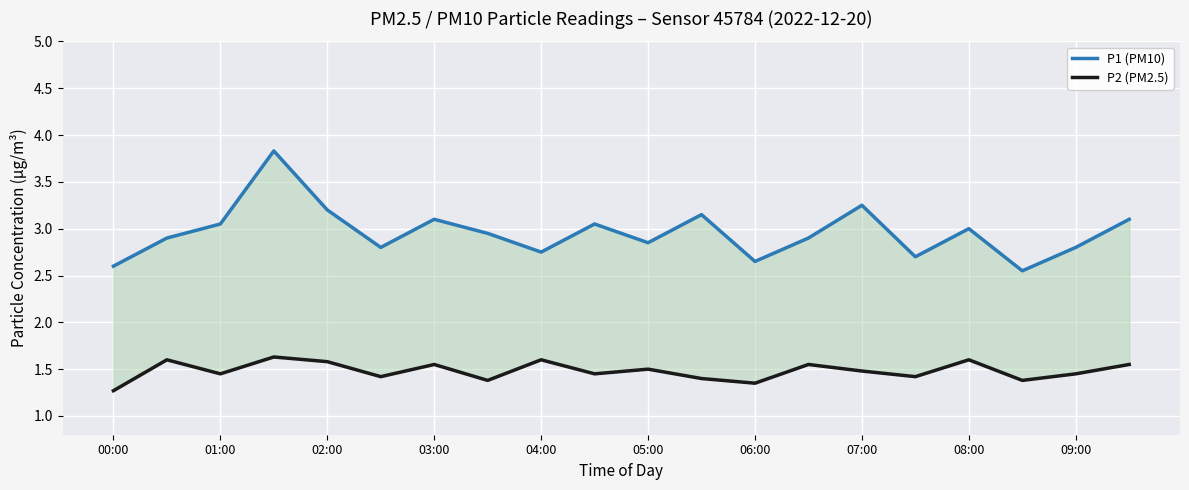

How many P2 (PM2.5) values are between 1 and 2?

20